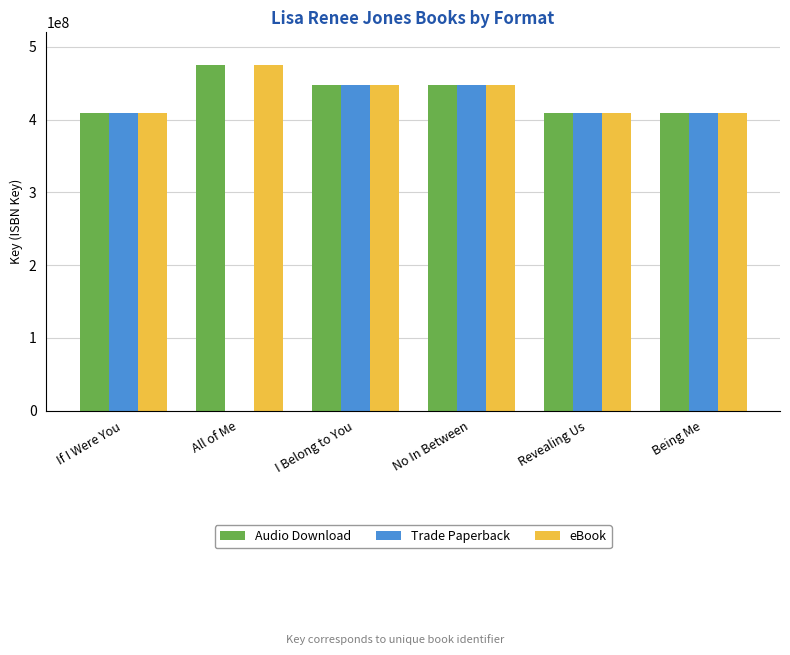

Where does the eBook series first go above 447775839?

All of Me